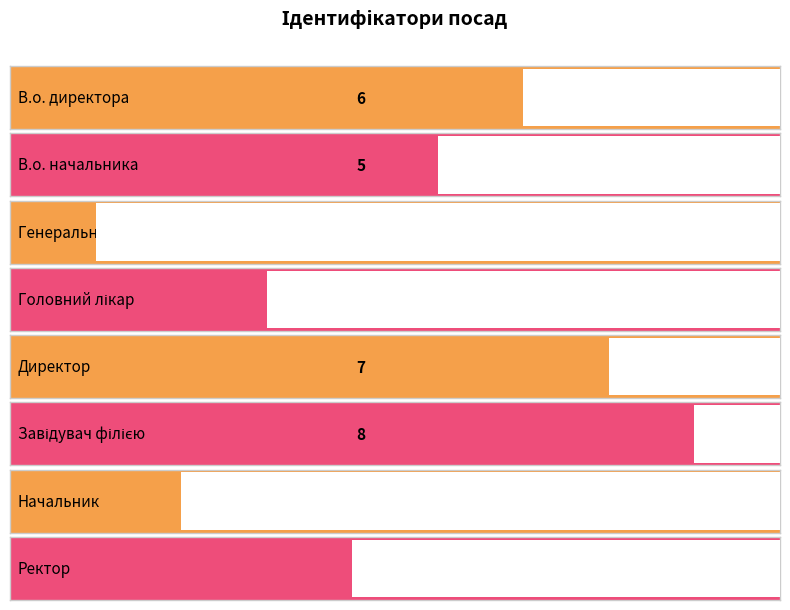

What is the label of the 3rd bar from the right?

Завідувач філією